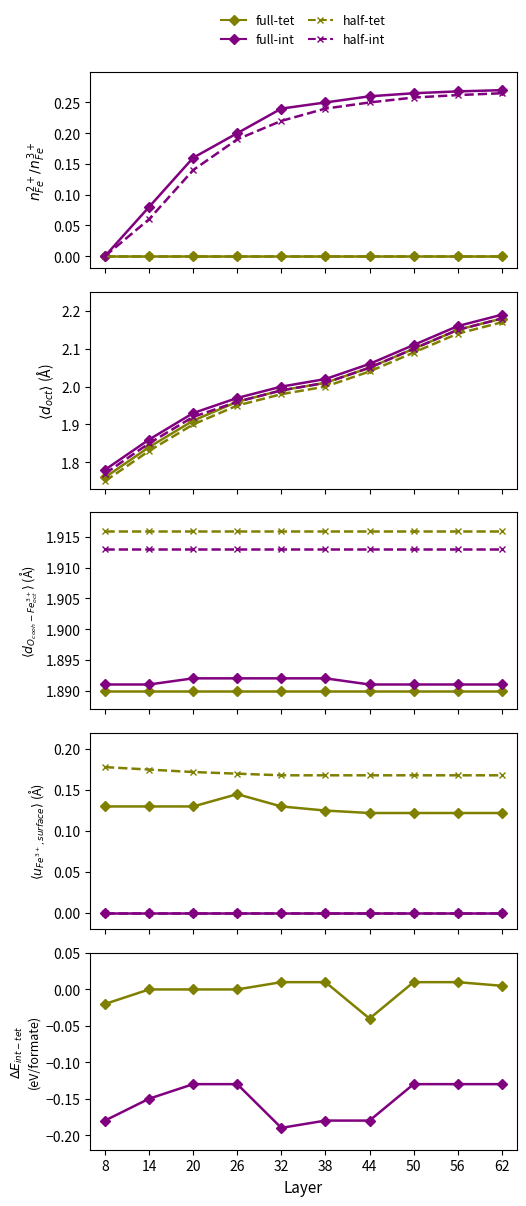

Which series has the widest spread of values?

full-int